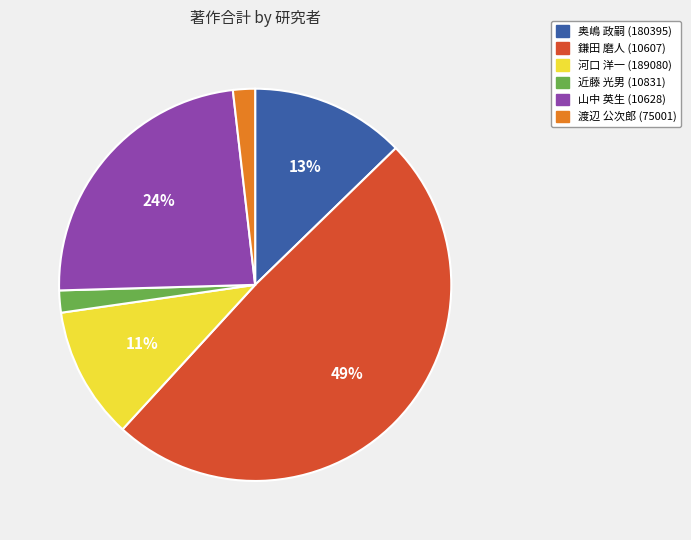

To the nearest percent, what is the difference between the largest and smallest slice percentages?

47%